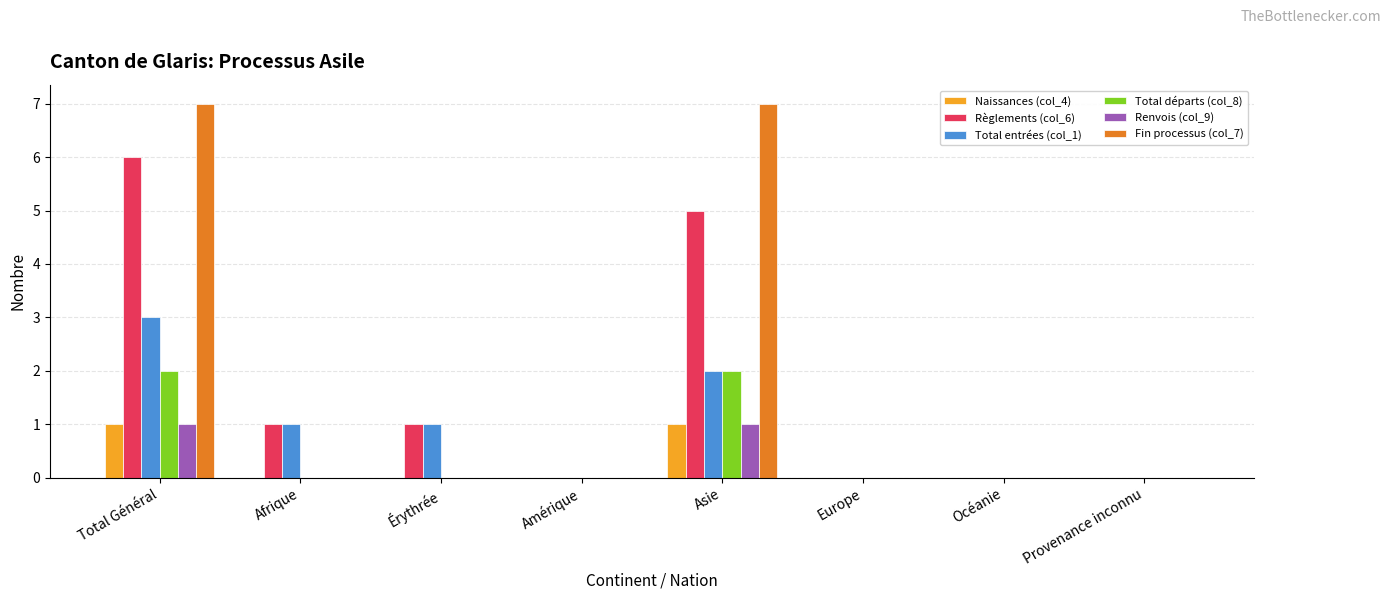

How many Renvois (col_9) values are between 0 and 1?

8